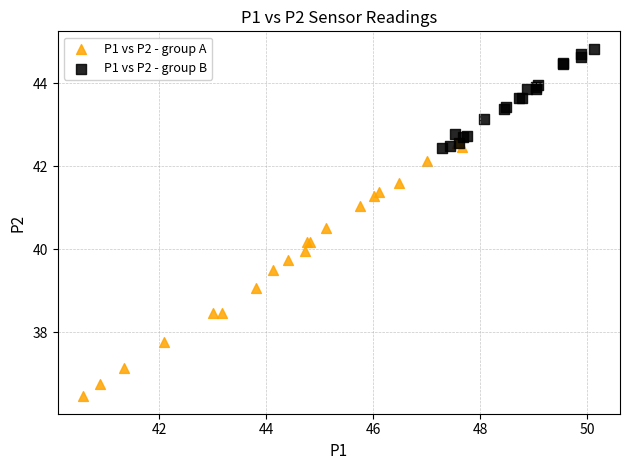

Which series reaches the maximum Y coordinate?

P1 vs P2 - group B